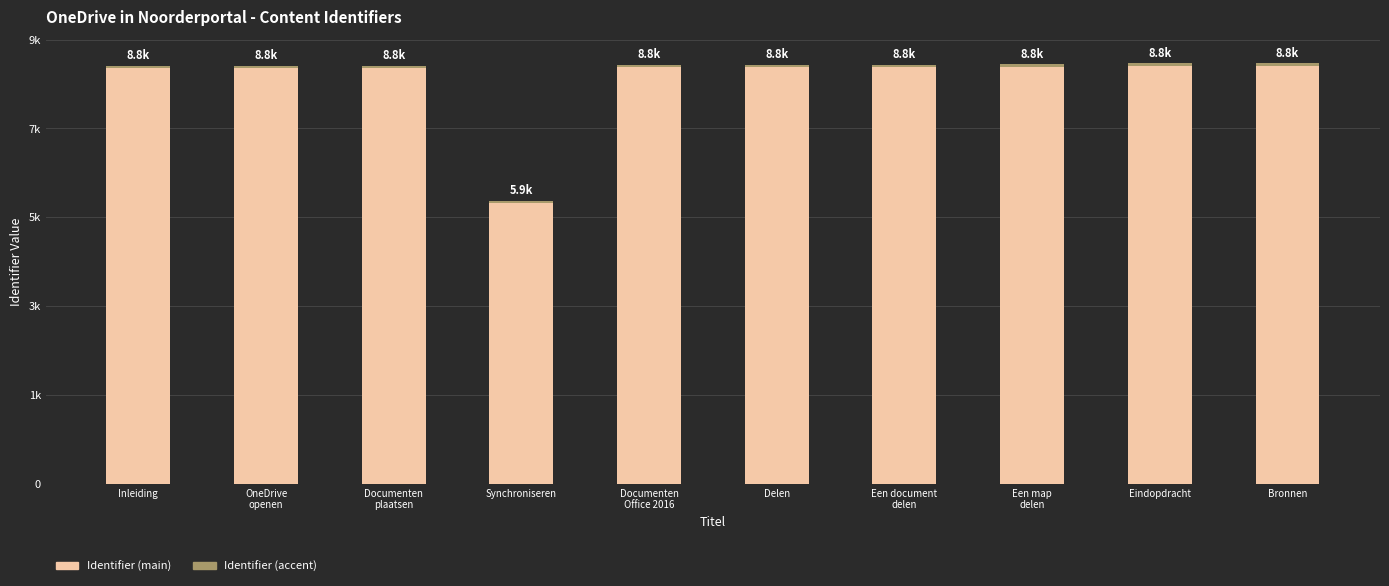

Does the chart contain any negative values?

No